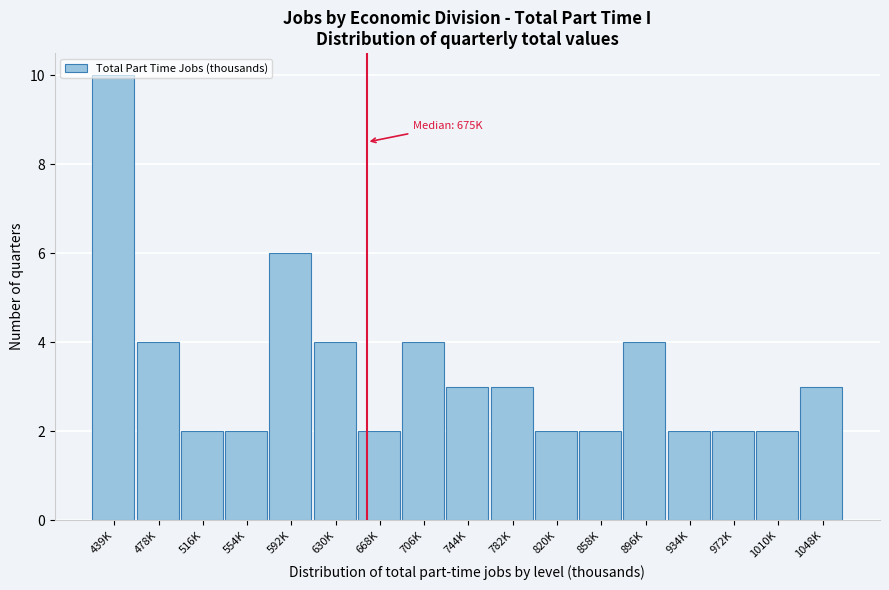

The value at 820K is 2. True or false?

True